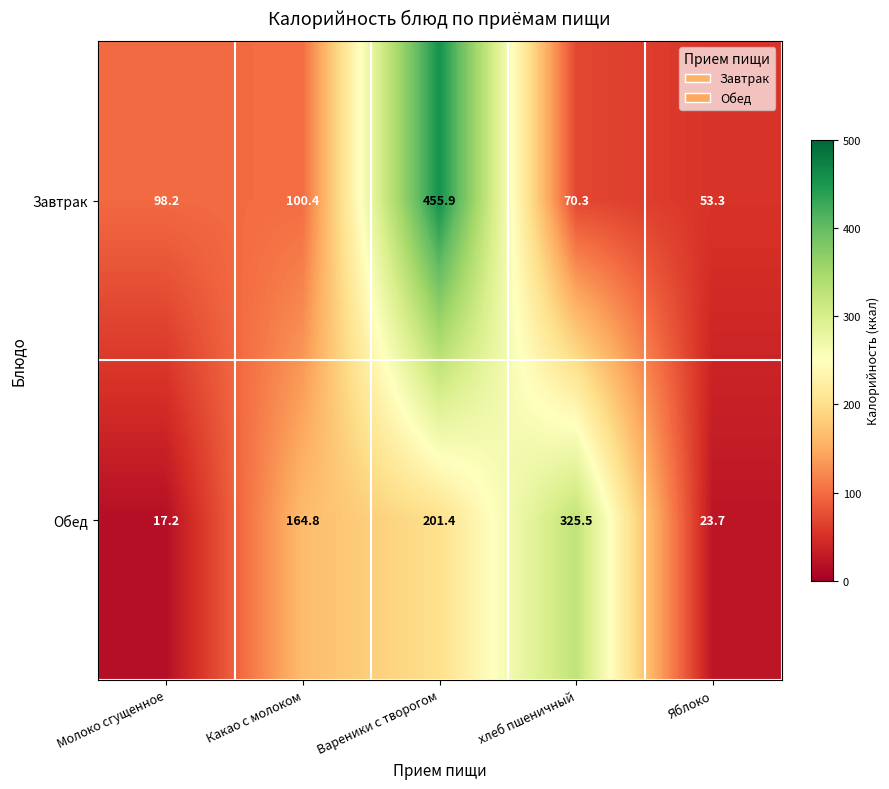

List the series in order of their overall mean, highest first.

Завтрак, Обед